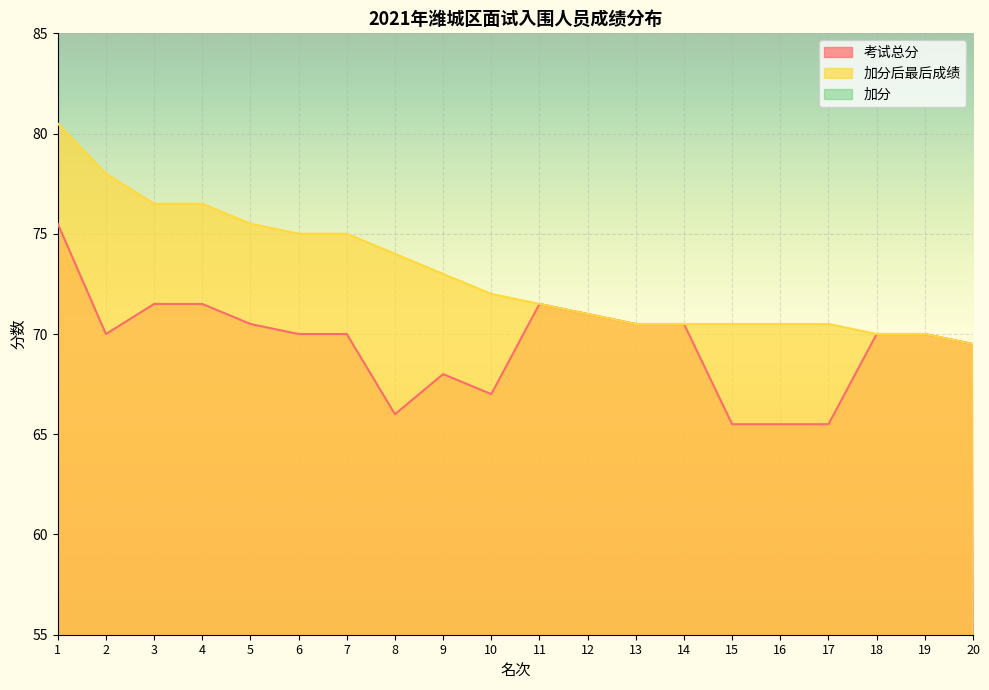

The 加分 series shows 5.0 at 15. True or false?

True